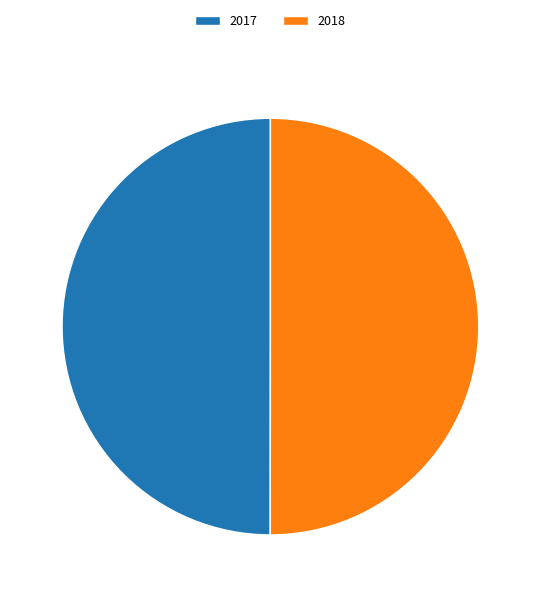

Is it true that 2017 is 39% of the pie?

False